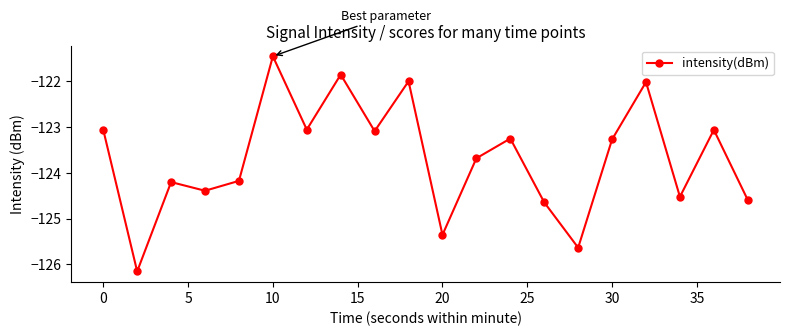

How many data points are above -123?

4